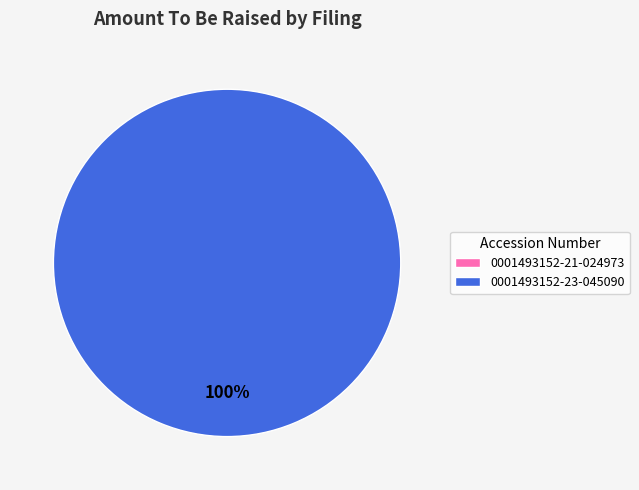

Between 0001493152-23-045090 and 0001493152-21-024973, which is larger?

0001493152-23-045090